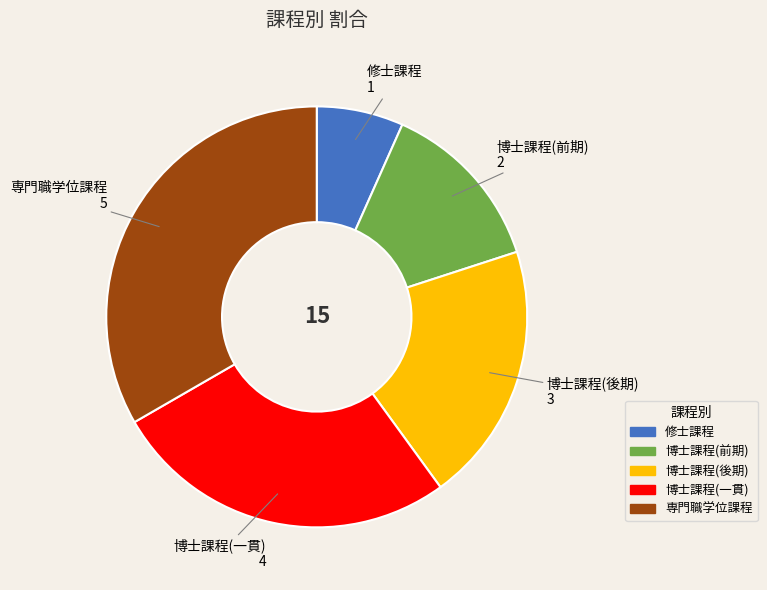

Rank the categories by value from lowest to highest.

修士課程, 博士課程(前期), 博士課程(後期), 博士課程(一貫), 専門職学位課程